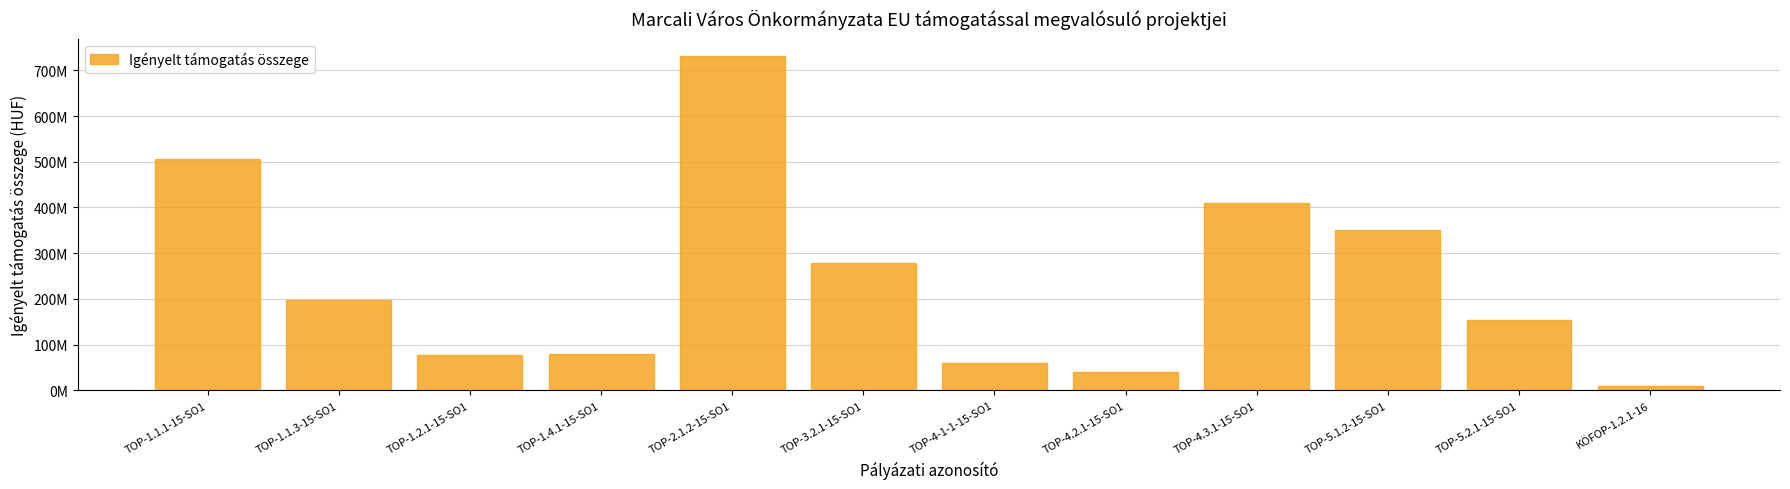

Which has a higher value, TOP-1.1.1-15-SO1 or TOP-4.3.1-15-SO1?

TOP-1.1.1-15-SO1